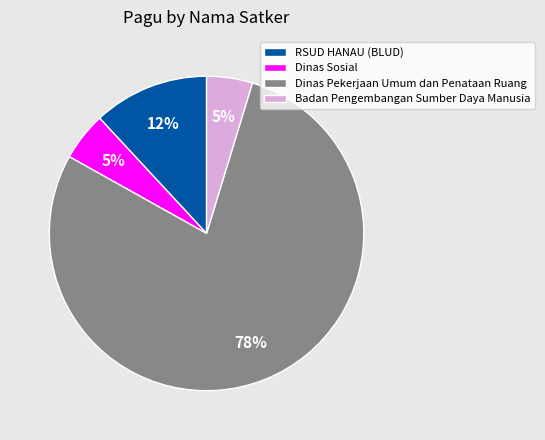

To the nearest percent, what is the difference between the RSUD HANAU (BLUD) and Badan Pengembangan Sumber Daya Manusia slice percentages?

7%